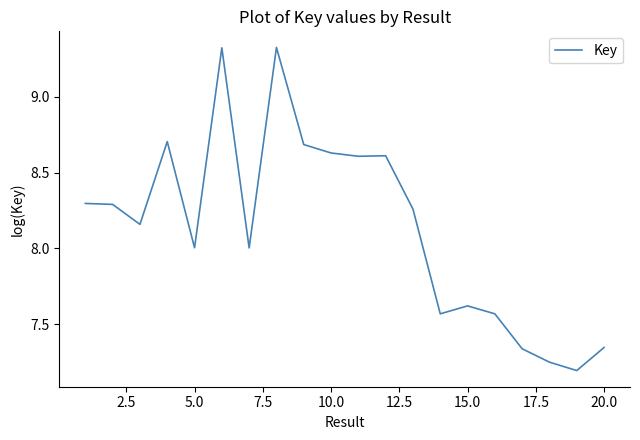

What is the sum of all values?

162.8